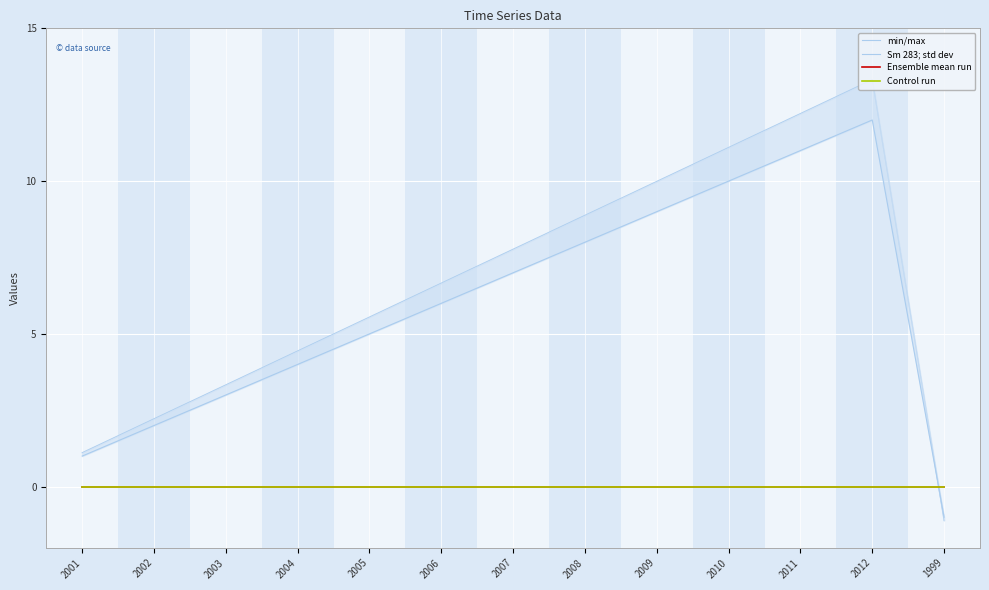

What is the value of the min/max point at the 13th from the left?

-1.1